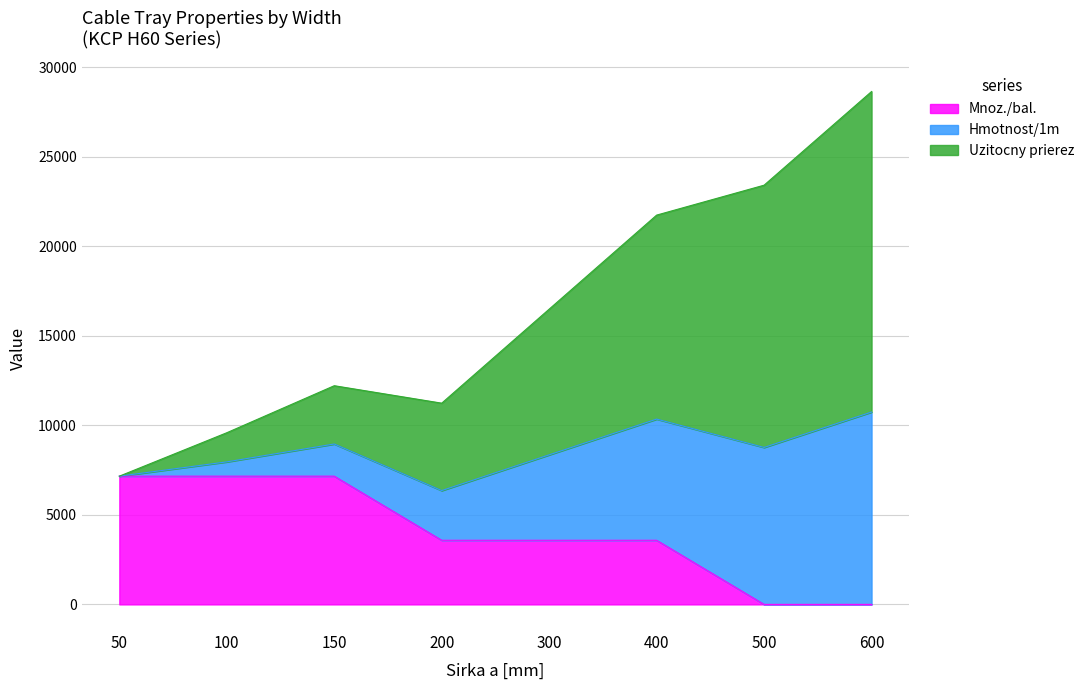

What is the highest value of the Mnoz./bal. series?

7160.0